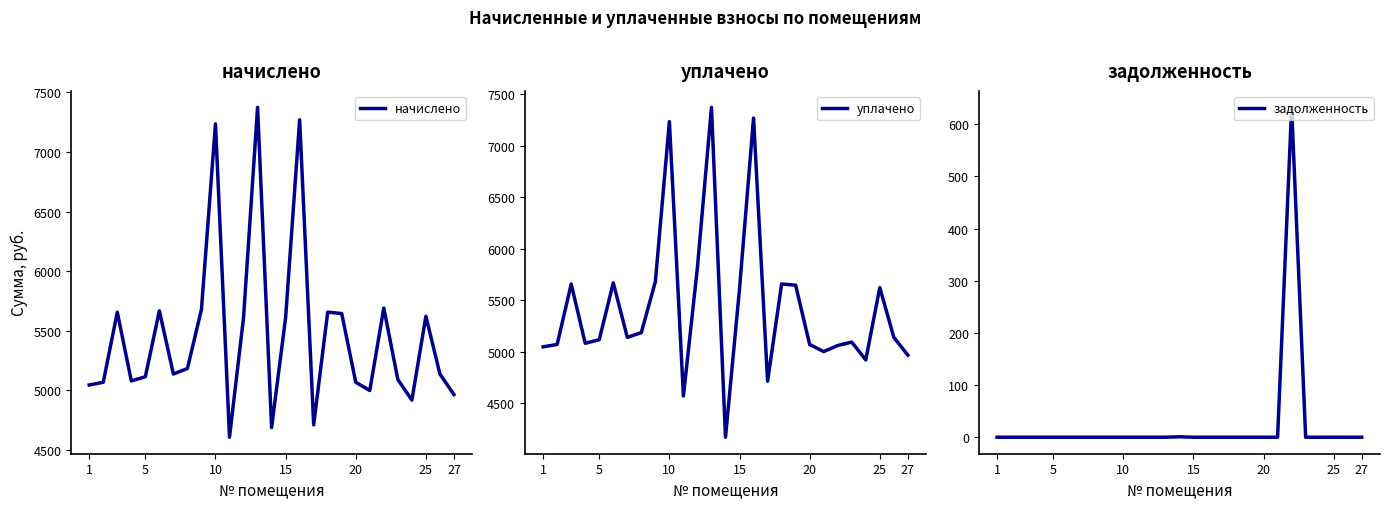

The value of уплачено at 15 is 5610.2. True or false?

True